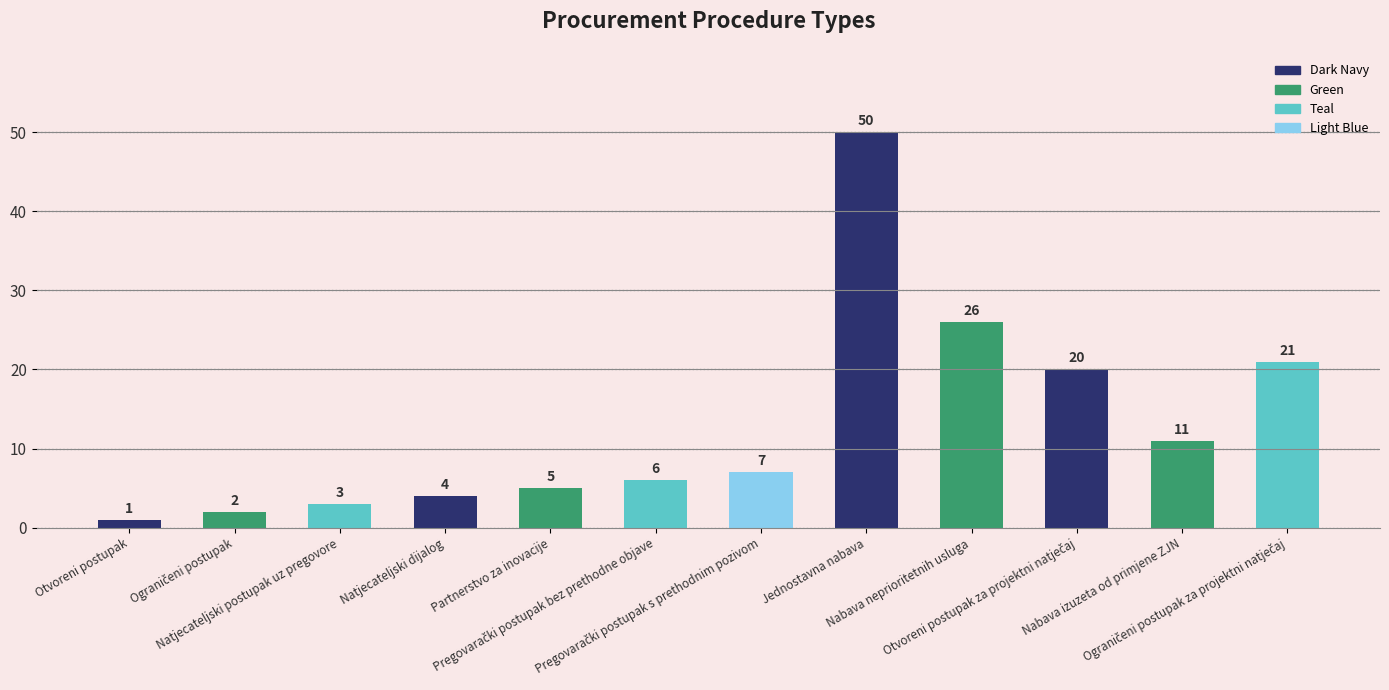

Reading left to right, list all the values displayed in this chart.

1	2	3	4	5	6	7	50	26	20	11	21